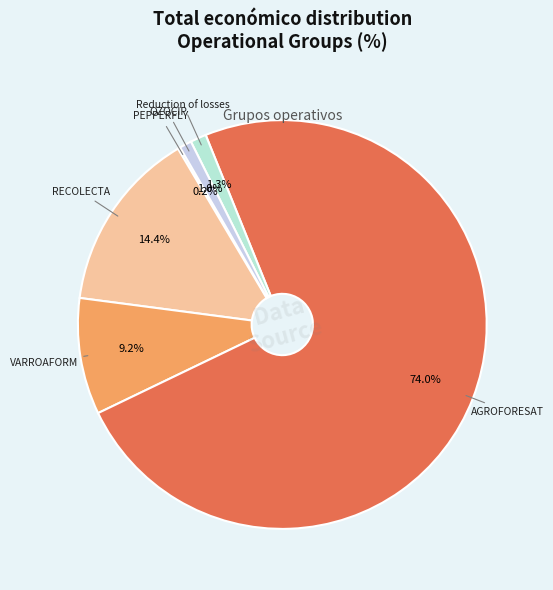

Is it true that OZOCIP is 1% of the pie?

True